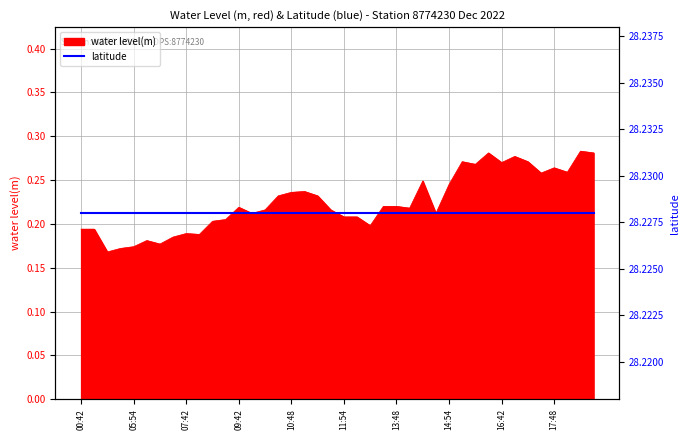

How many points are higher than both their immediate neighbors (excluding endpoints)?

10